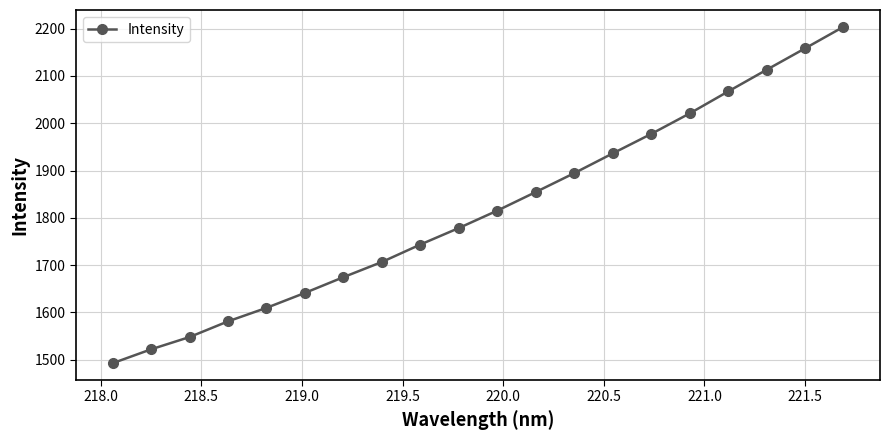

What is the sum of all values?

36339.5